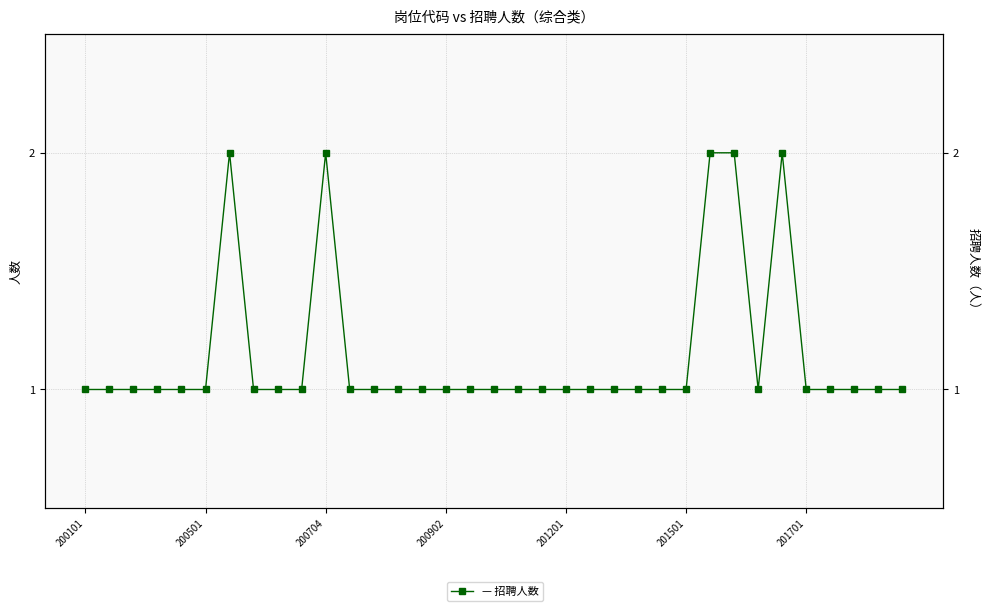

How many interior local valleys (lower than both neighbors) does the data have?

1